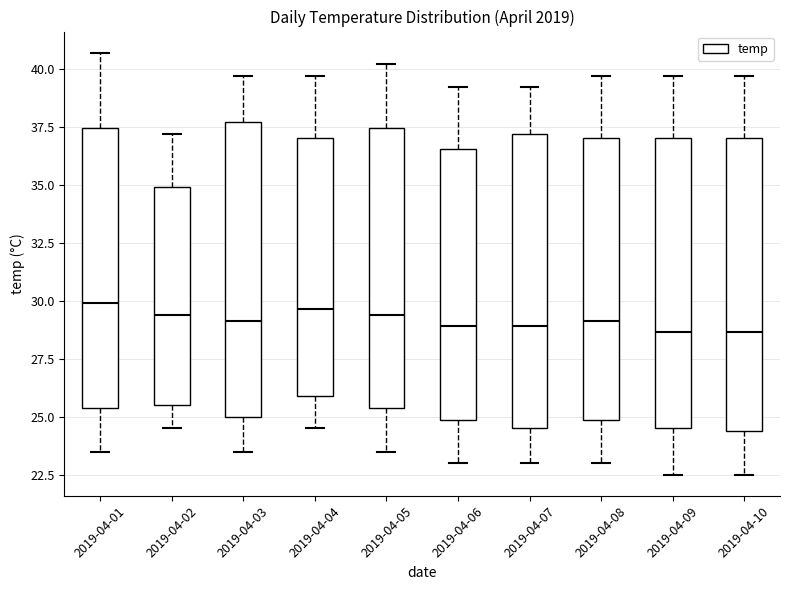

Where is the lower edge of the box for 2019-04-06 on the y-axis? The values are not printed on the chart, so give them approximately, as read against the axis.

25.0